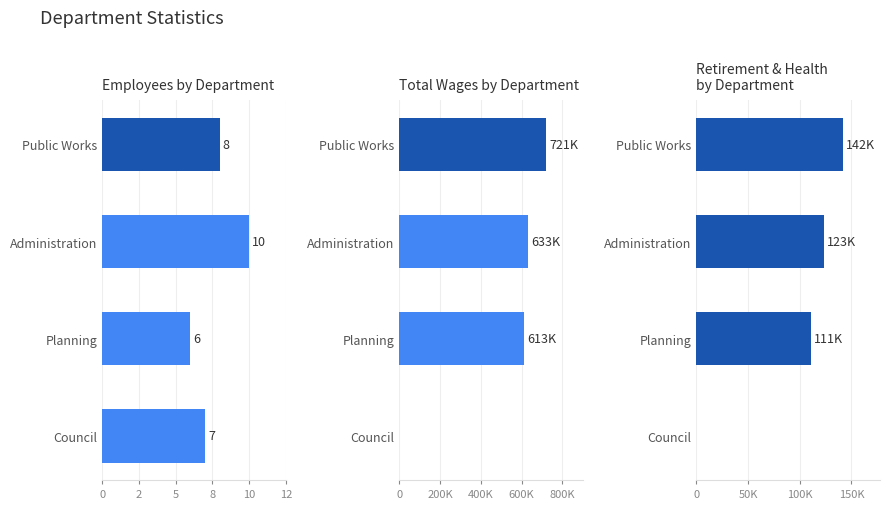

Which series changed the most between Public Works and Council?

Total Wages by Department